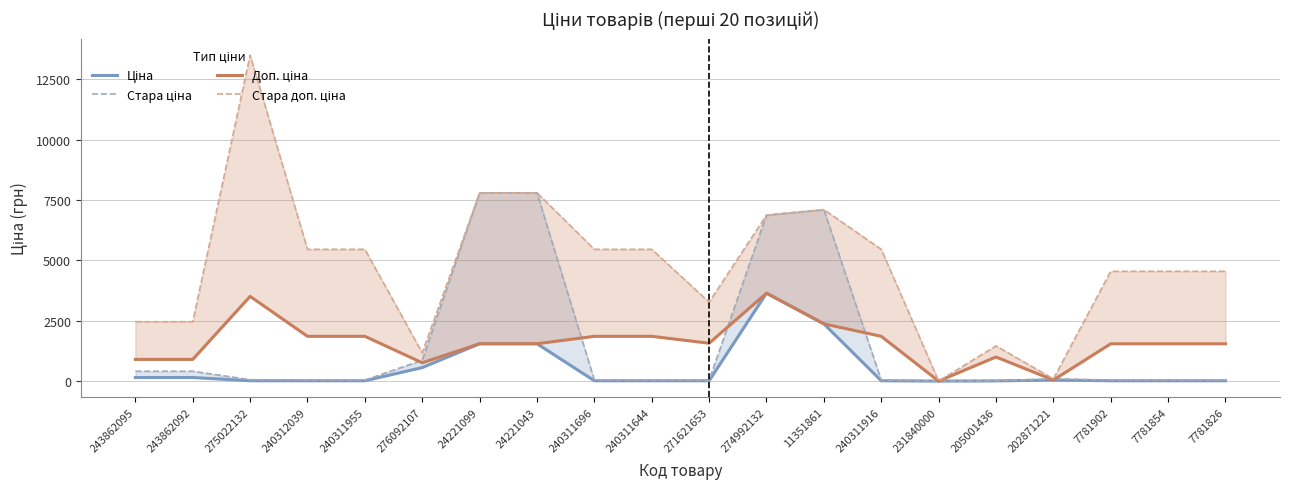

What position from the right is 205001436?

5